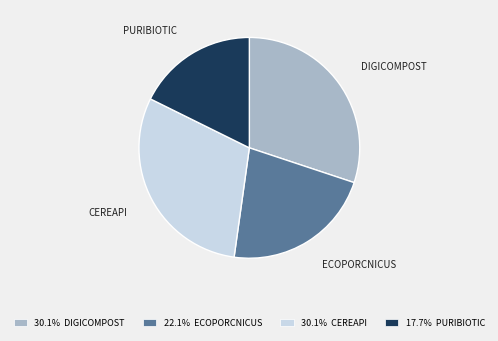

Which slice is the smallest?

PURIBIOTIC